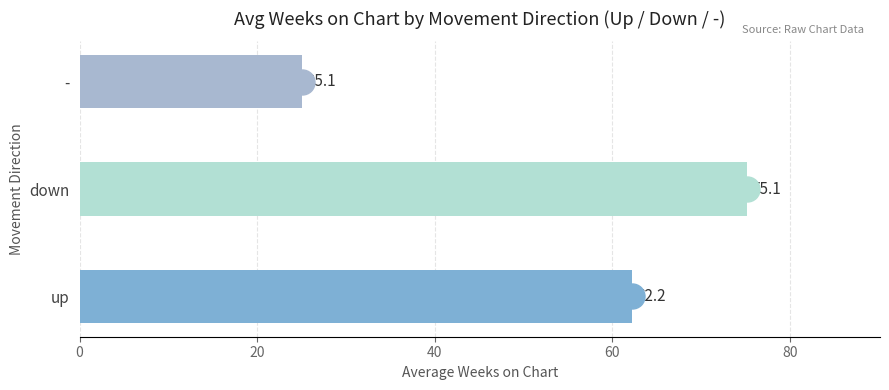

Rank the categories by value from lowest to highest.

-, up, down